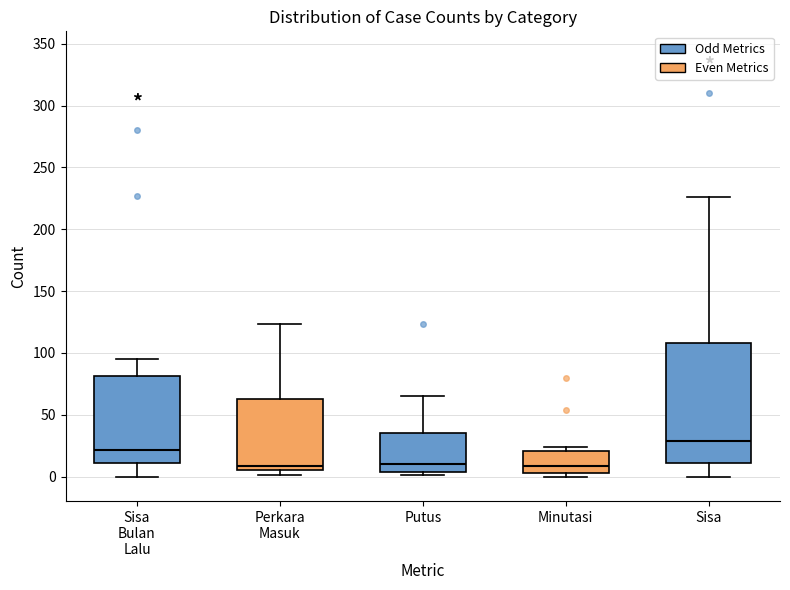

Reading left to right, transcribe this box plot: for each box, give where its median line is, the range the box spans, and where its two whiskers end, as read against the y-axis. The values are not printed on the chart, so give them approximately, as read against the axis.

Sisa Bulan Lalu: median 20, box 10 to 80, whiskers 0 to 95
Perkara Masuk: median 10, box 5 to 65, whiskers 0 to 125
Putus: median 10, box 5 to 35, whiskers 0 to 65
Minutasi: median 10, box 5 to 20, whiskers 0 to 25
Sisa: median 30, box 10 to 110, whiskers 0 to 225